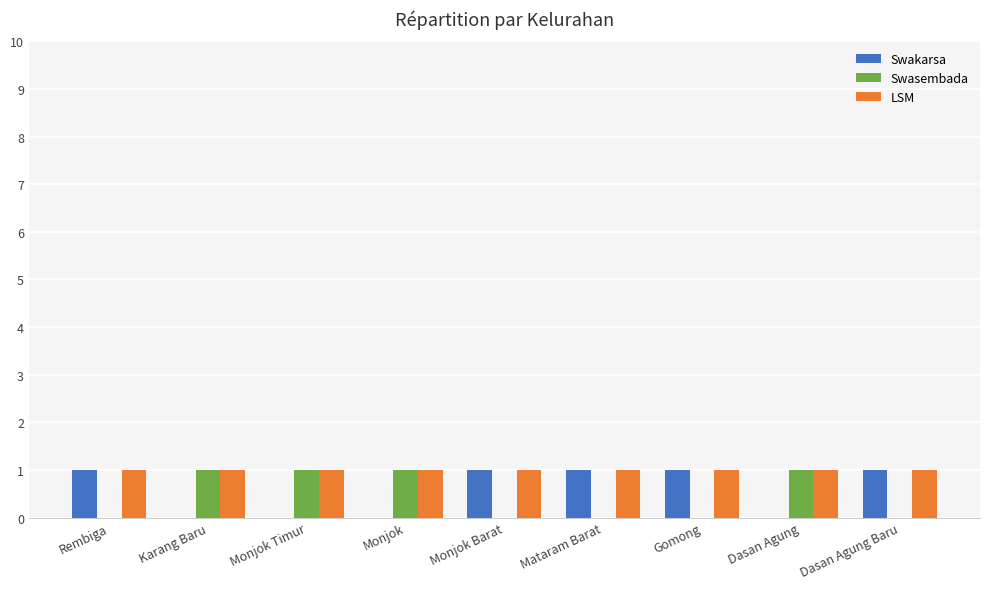

What is the spread (max minus min) of values at Mataram Barat?

1